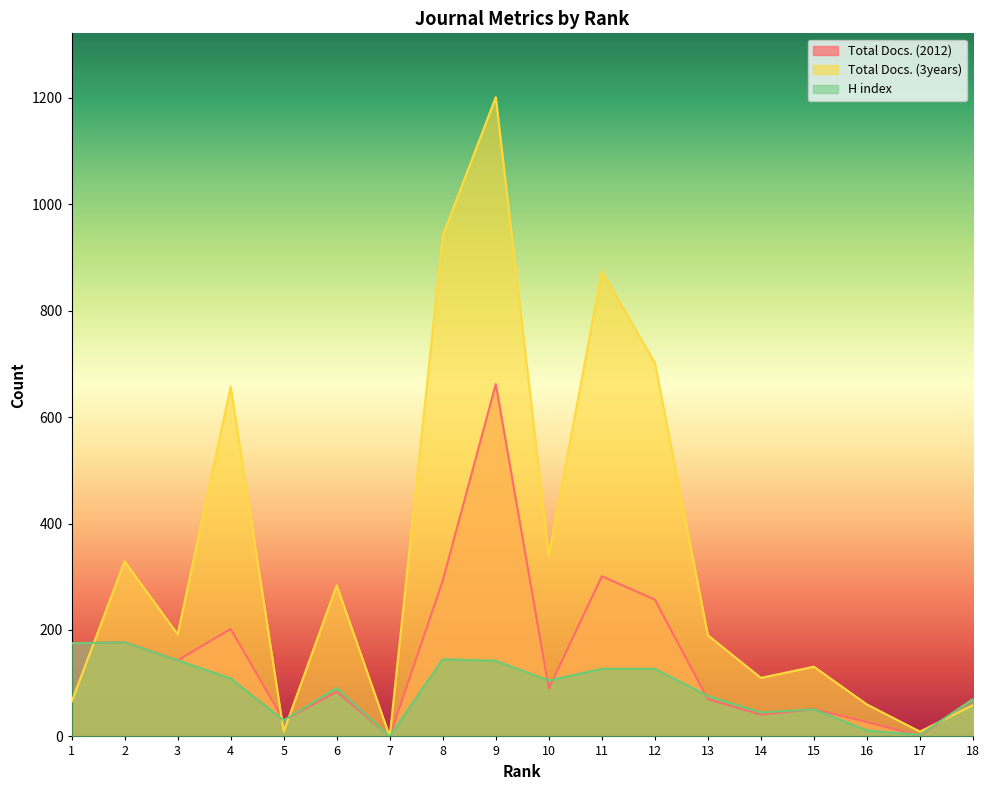

Which label corresponds to the smallest value in the chart?

7